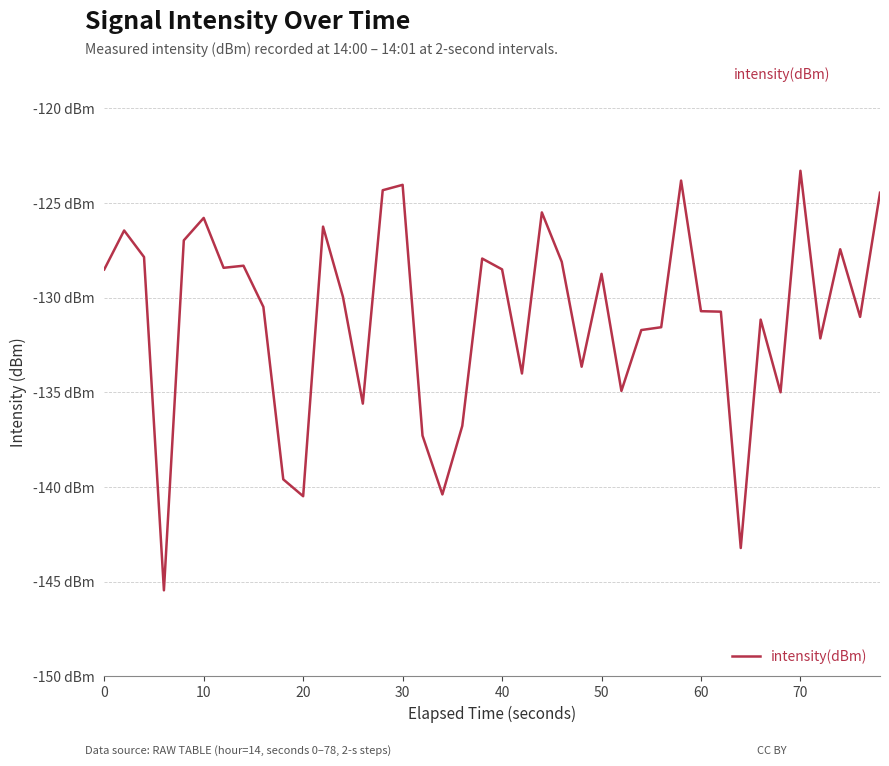

True or false: there are more than 0 points higher than both neighbors.

True